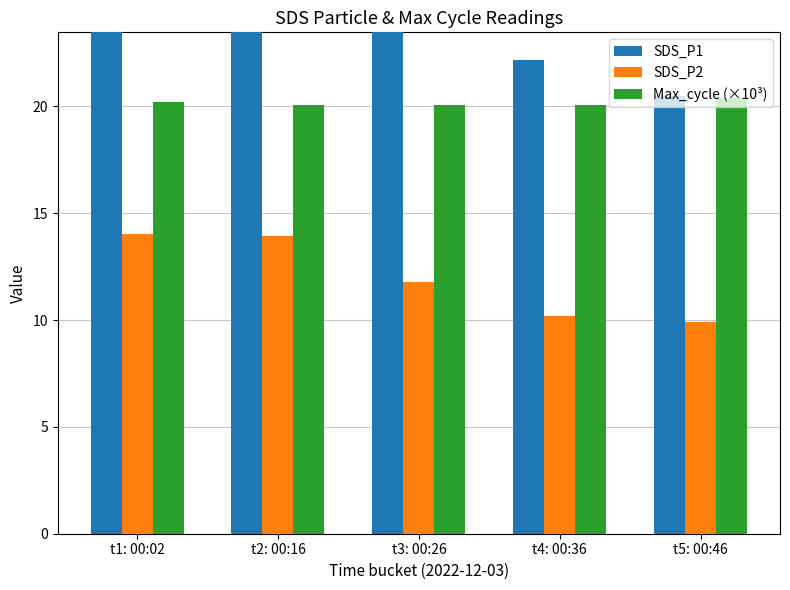

At which label does Max_cycle (×10³) reach its minimum?

t2: 00:16